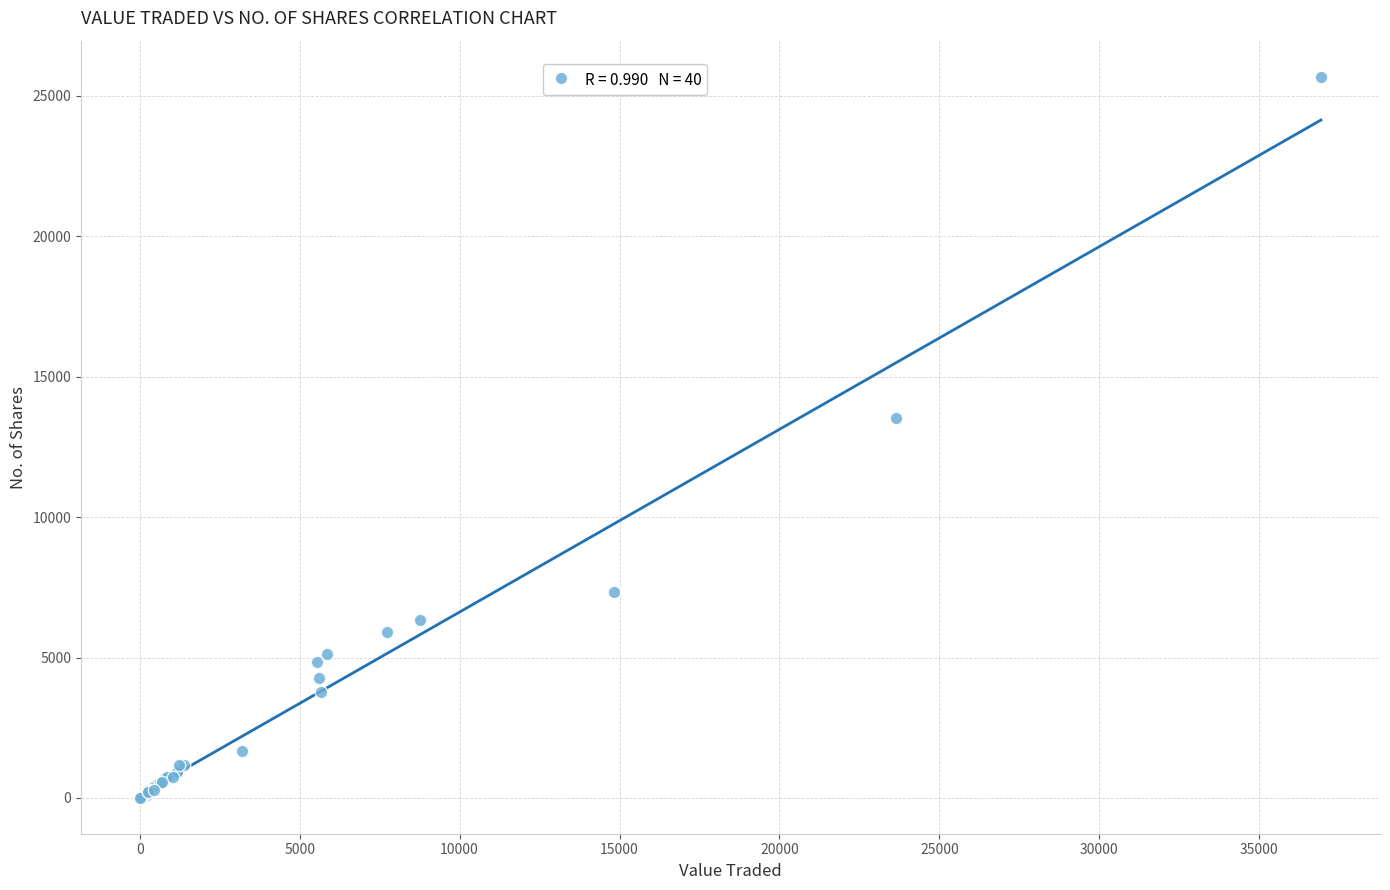

What Y value in the scatter plot is closest to 12845?

13543